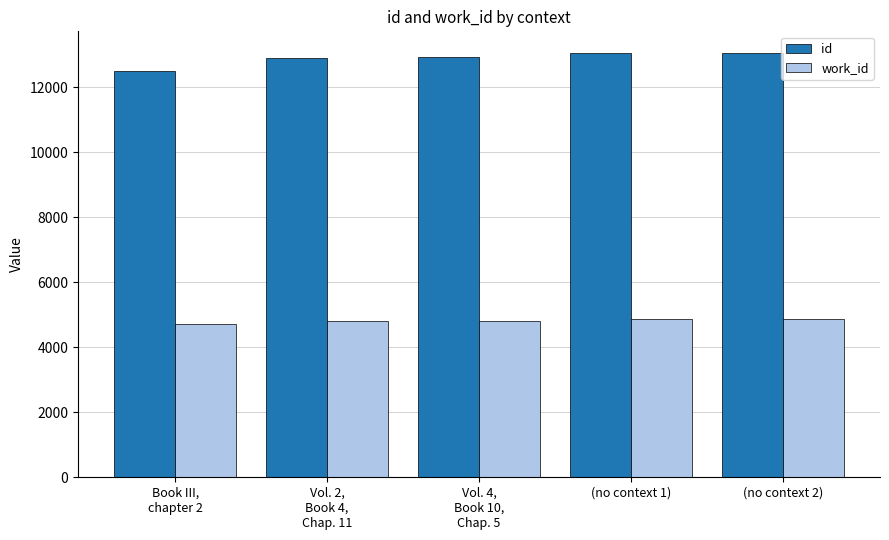

What is the sum of all id values?

64452